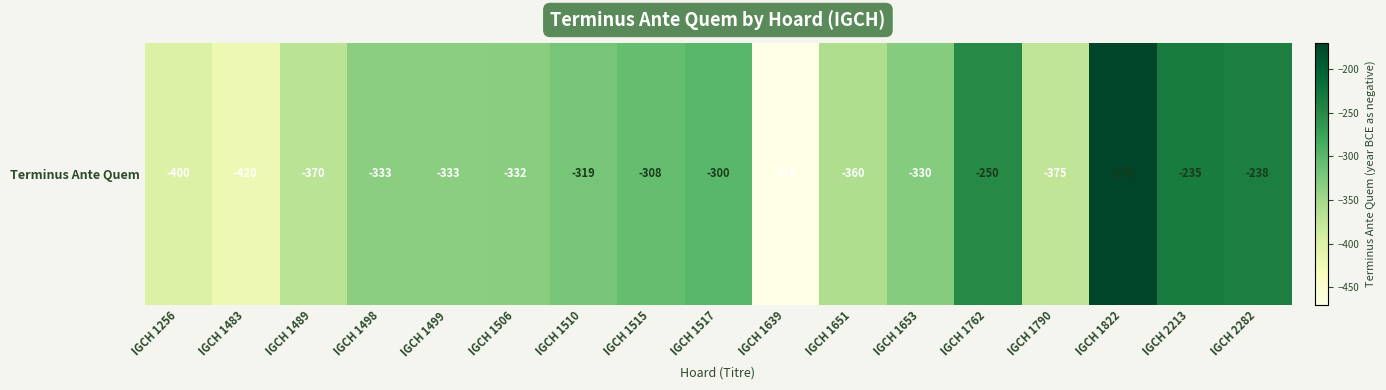

Reading right to left, extract all data points from this chart.

IGCH 2282=-238	IGCH 2213=-235	IGCH 1822=-170	IGCH 1790=-375	IGCH 1762=-250	IGCH 1653=-330	IGCH 1651=-360	IGCH 1639=-470	IGCH 1517=-300	IGCH 1515=-308	IGCH 1510=-319	IGCH 1506=-332	IGCH 1499=-333	IGCH 1498=-333	IGCH 1489=-370	IGCH 1483=-420	IGCH 1256=-400